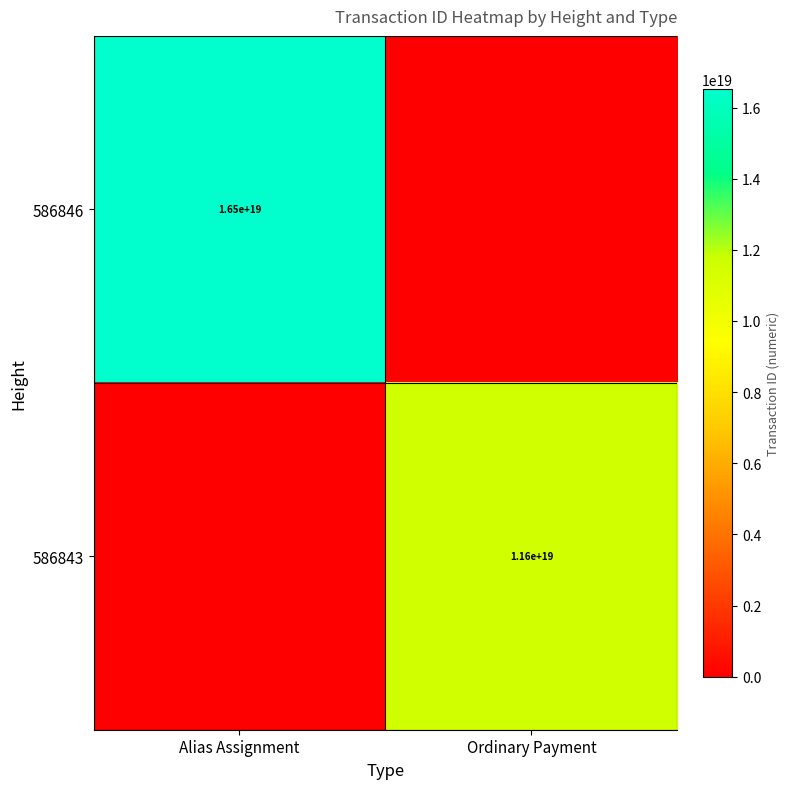

Is the value of 586846 at Alias Assignment greater than the value of 586843 at Ordinary Payment?

Yes